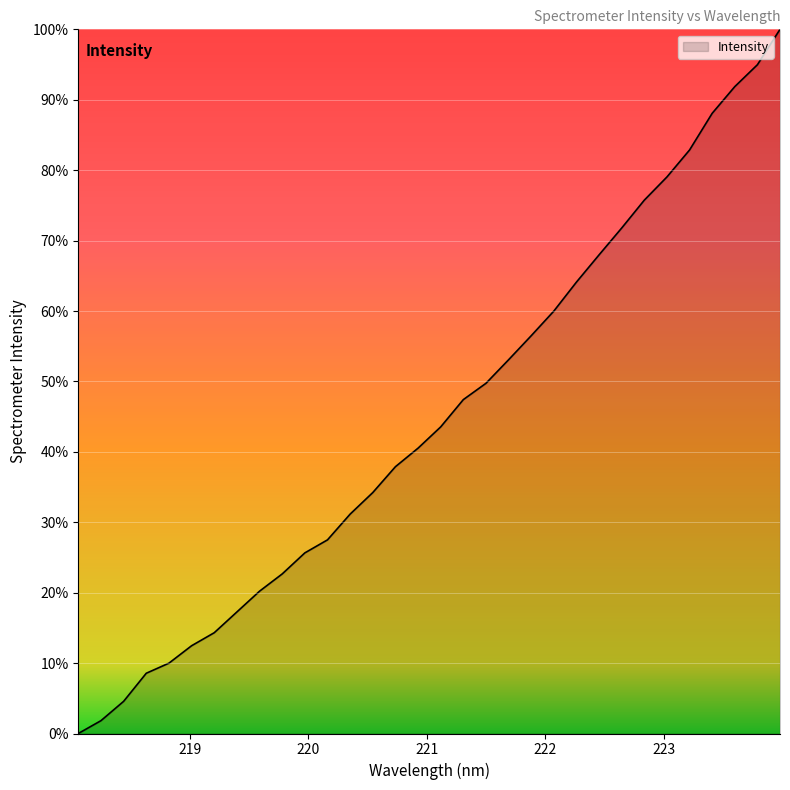

True or false: there are more than 0 points higher than both neighbors.

False